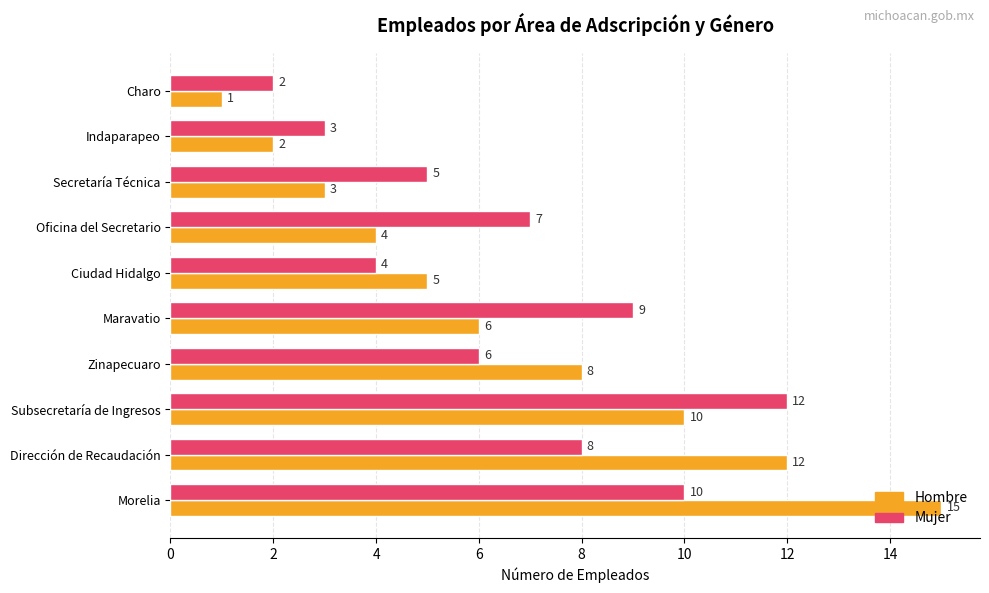

How many Mujer values are between 4 and 9?

6